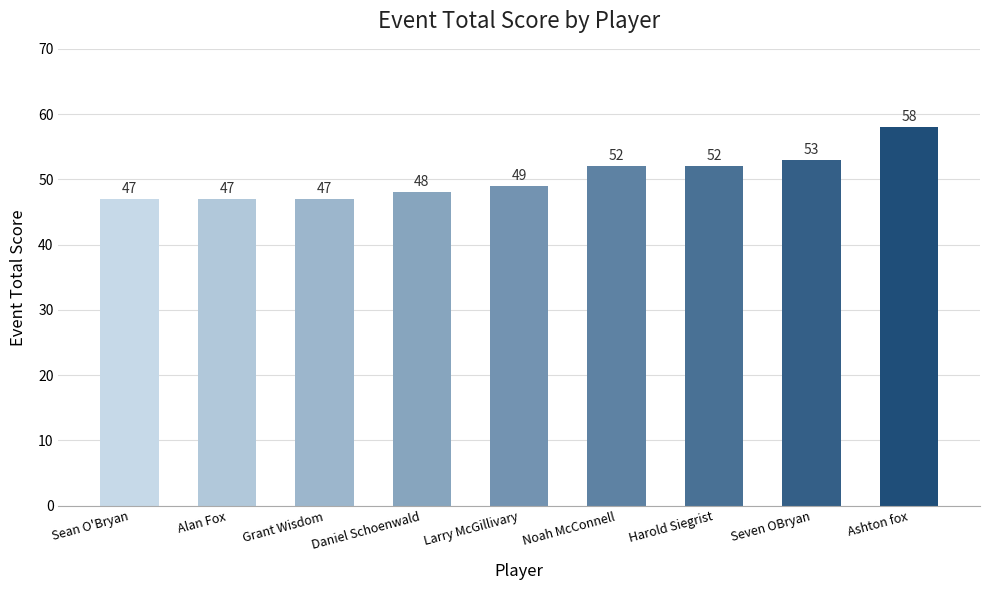

Does the chart contain stacked bars?

No